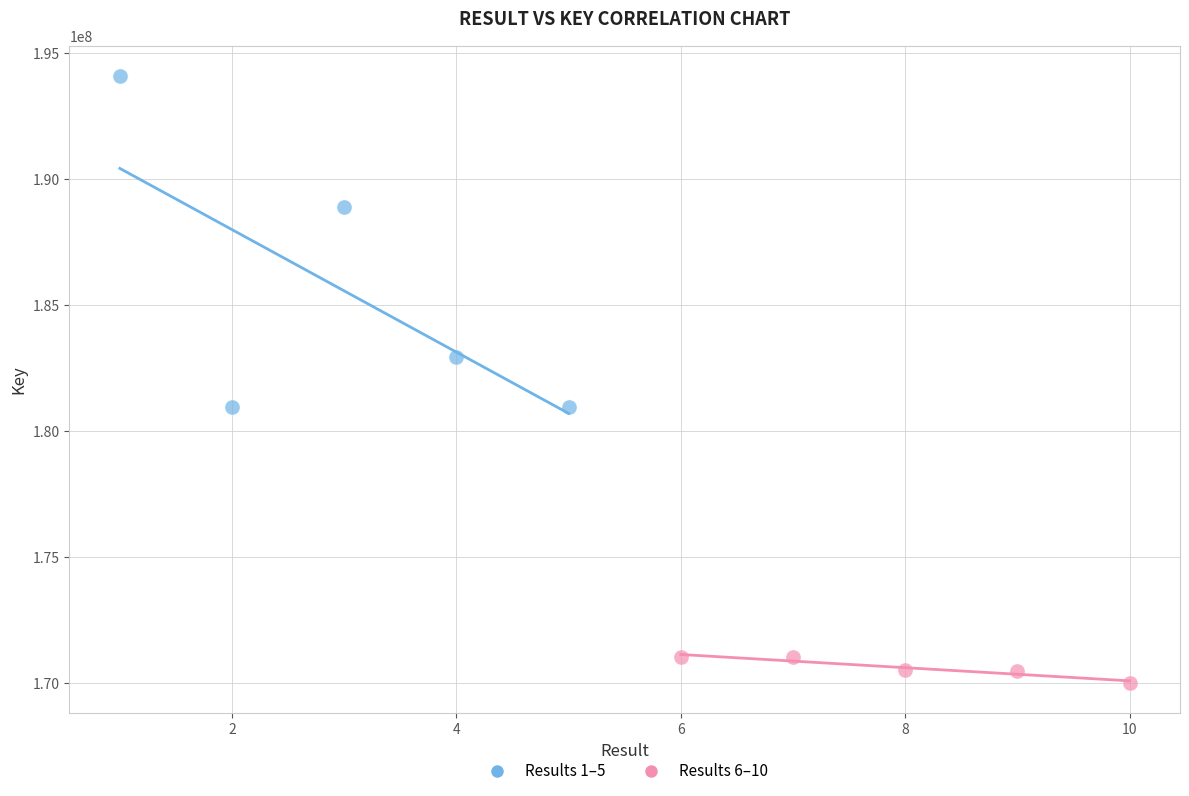

Which series contains the lowest Y value?

Results 6–10